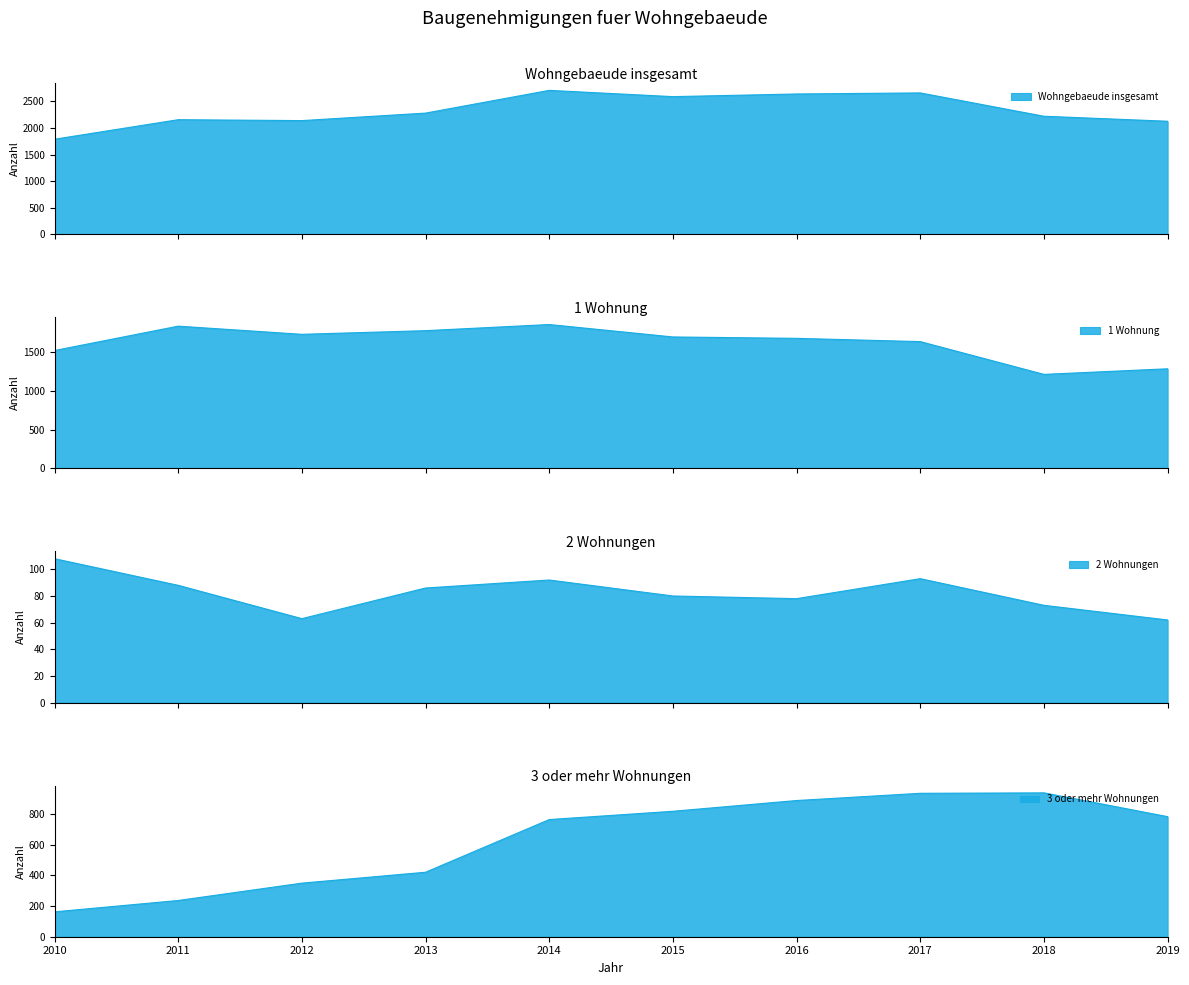

Read the Wohngebaeude insgesamt value at 2012, to the nearest 50.

2150